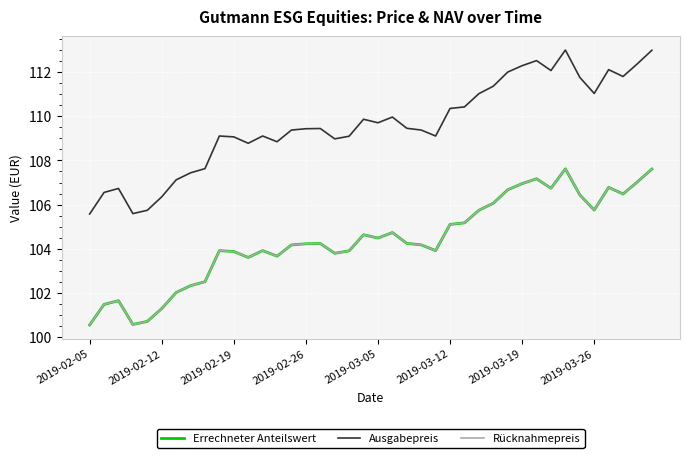

Does the chart display data point markers on the line(s)?

No